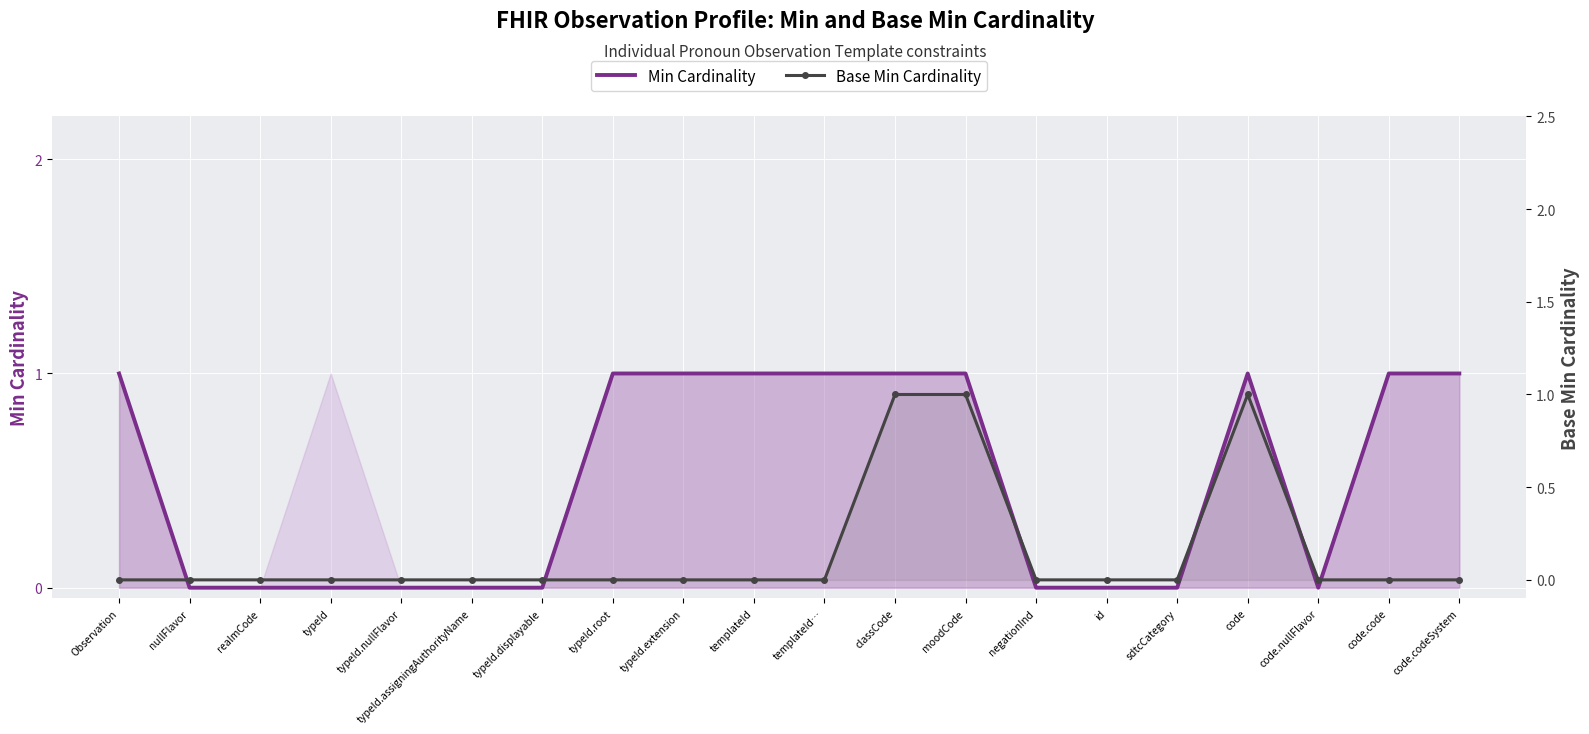

In Min Cardinality, how many points are lower than both neighbors (excluding endpoints)?

1